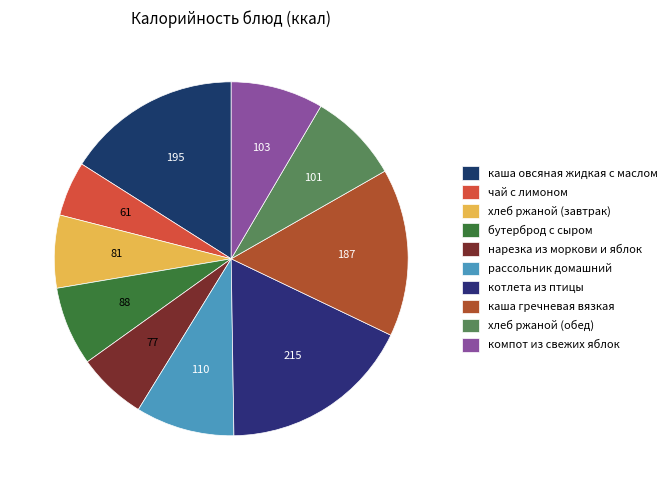

How many segments does this pie chart have?

10